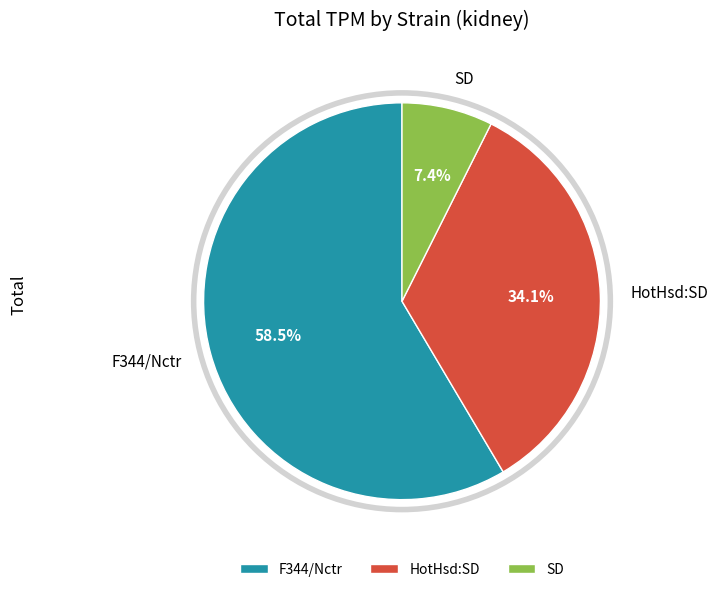

Do SD and F344/Nctr together represent more than half of the pie?

Yes